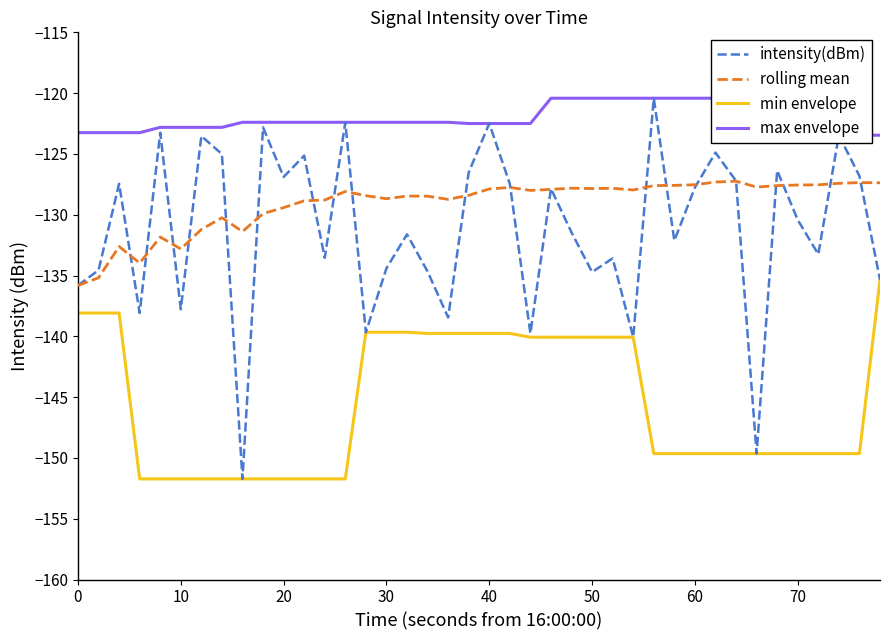

What is the minimum value shown in the chart?

-151.7